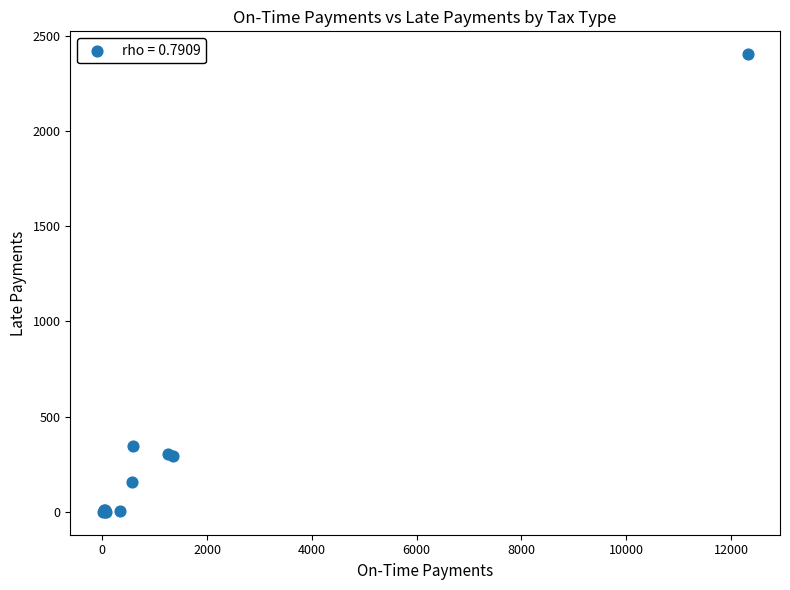

What Y value in the scatter plot is closest to 1201?

344.5